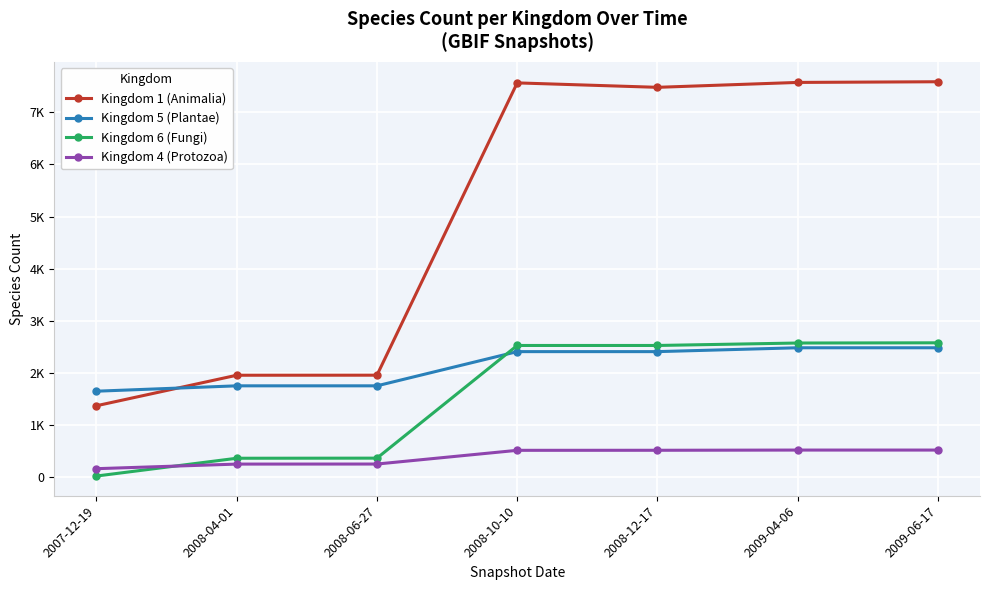

What is the value of the Kingdom 5 (Plantae) point at the 2nd from the left?

1753